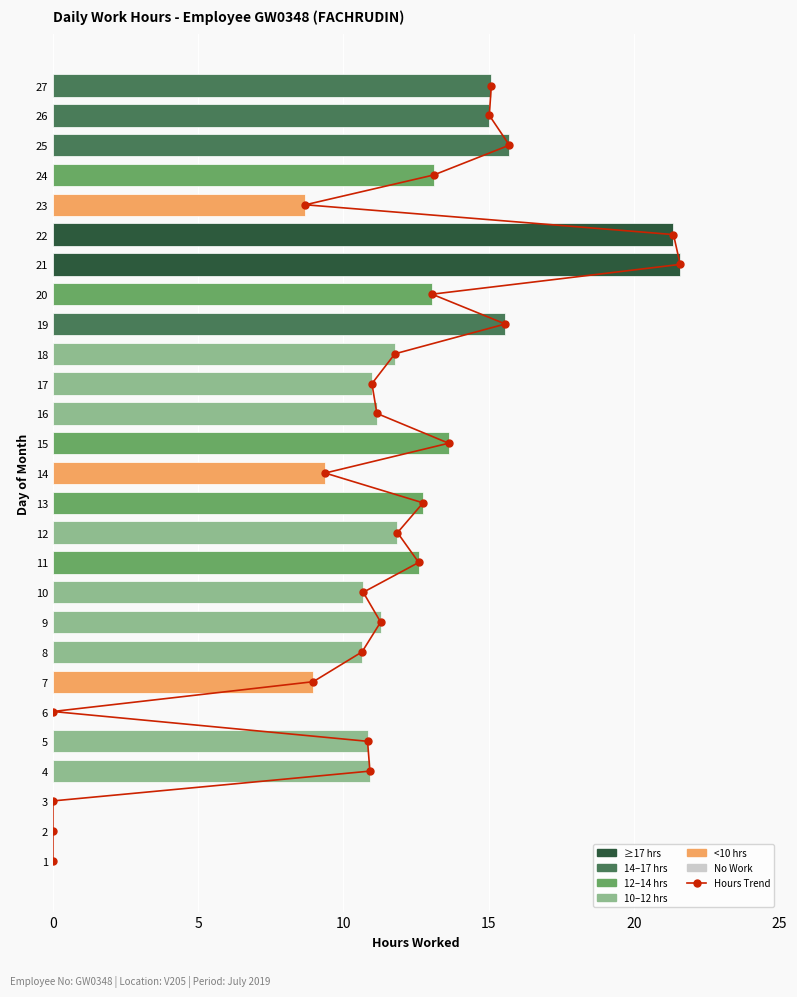

Count the number of data series in this chart.

2